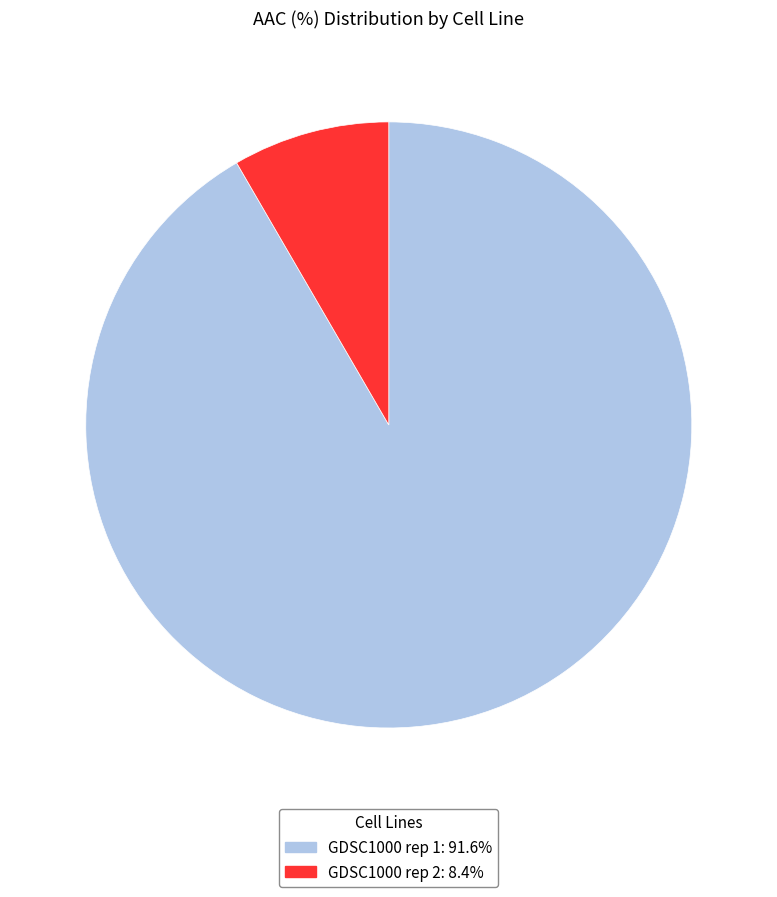

Count the number of slices in the pie.

2